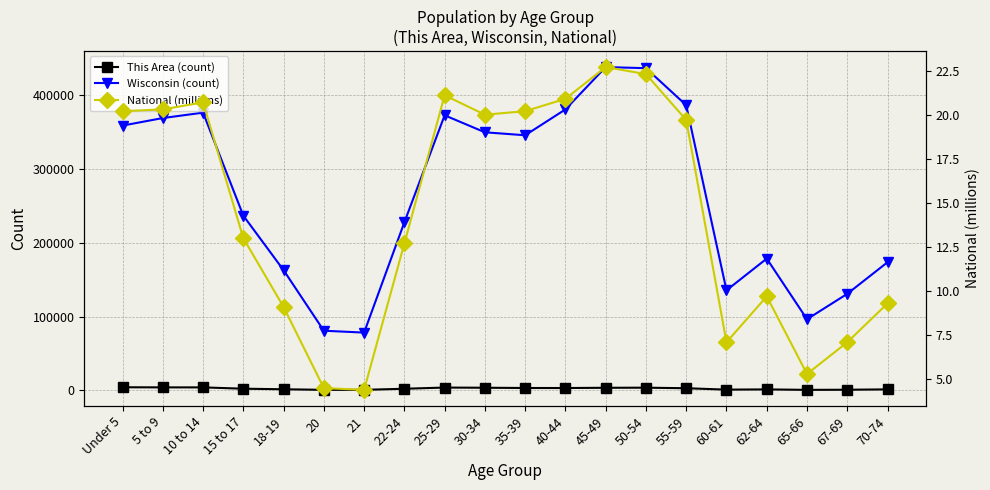

Where is This Area (count) nearest to the value 2469?

15 to 17